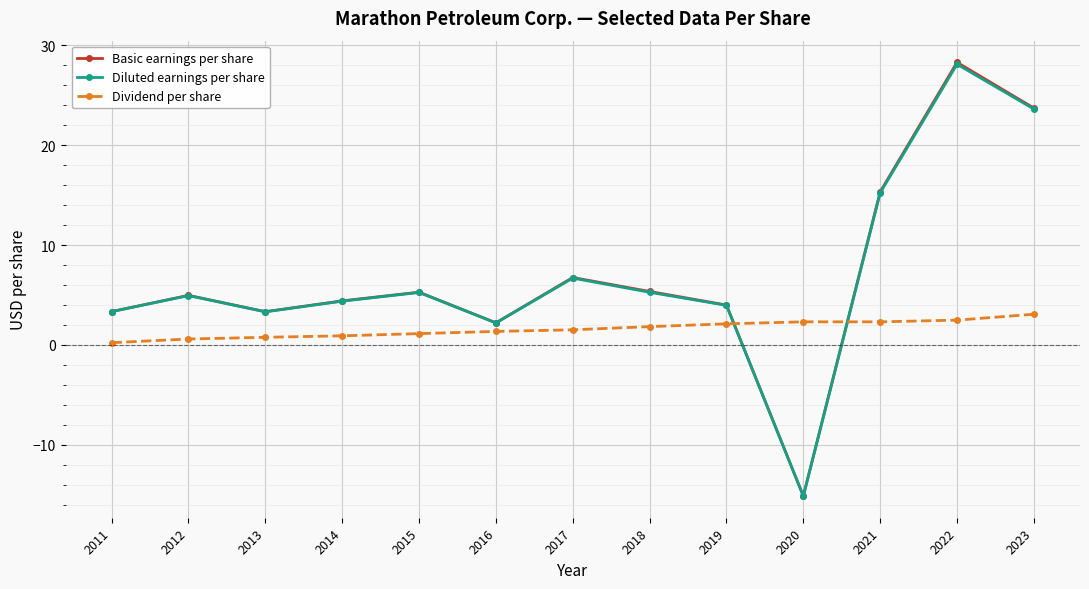

Is it true that Dividend per share equals 2.3 at 2021?

True